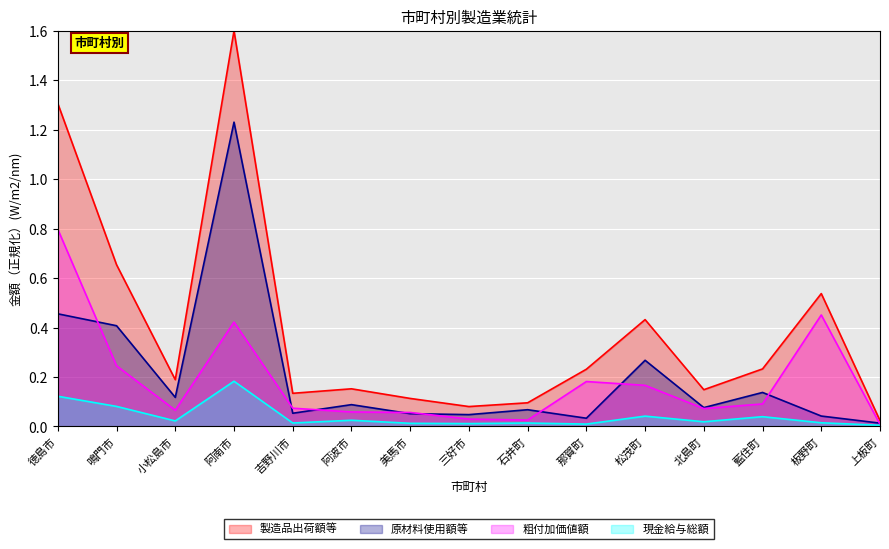

Which has a higher value, 小松島市 or 上板町?

小松島市